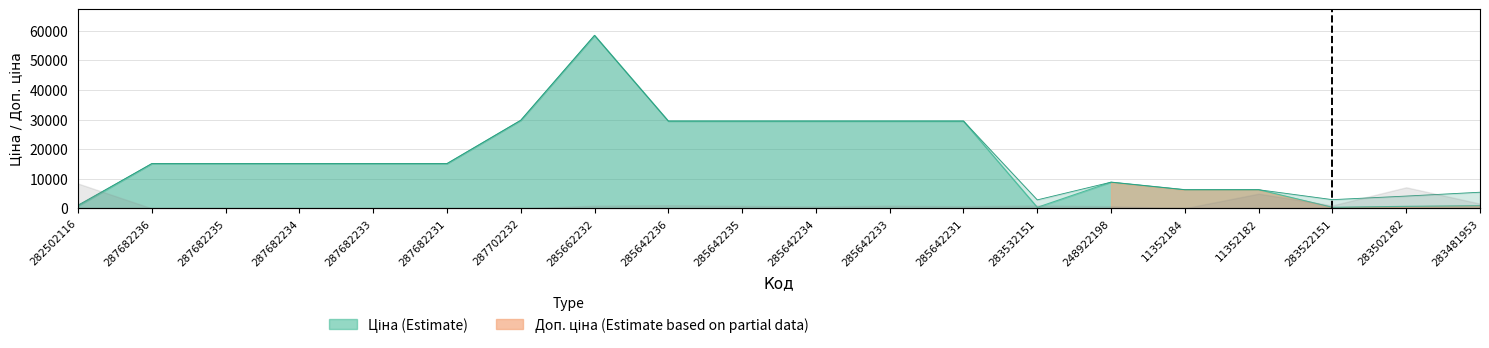

Where is the first local minimum for Доп. ціна?

283532151